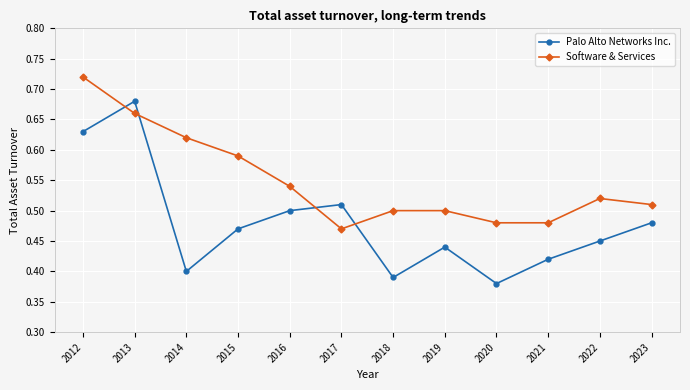

Which series ends up on top after the final intersection of Software & Services and Palo Alto Networks Inc.?

Software & Services